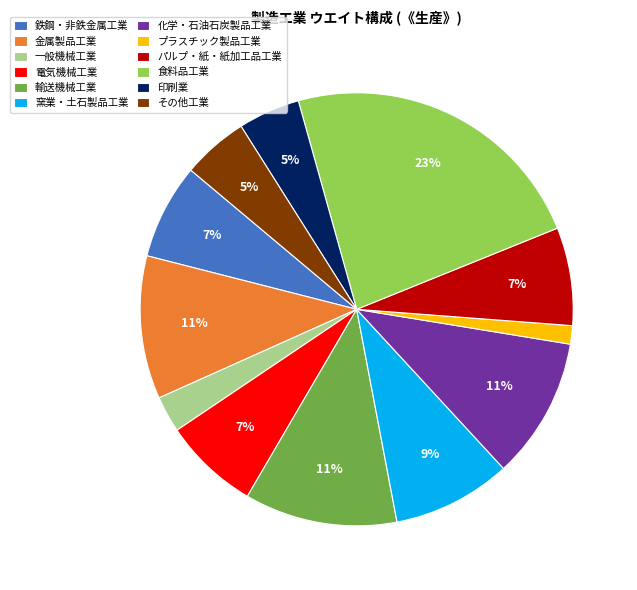

Is it true that パルプ・紙・紙加工品工業 is 7% of the pie?

True